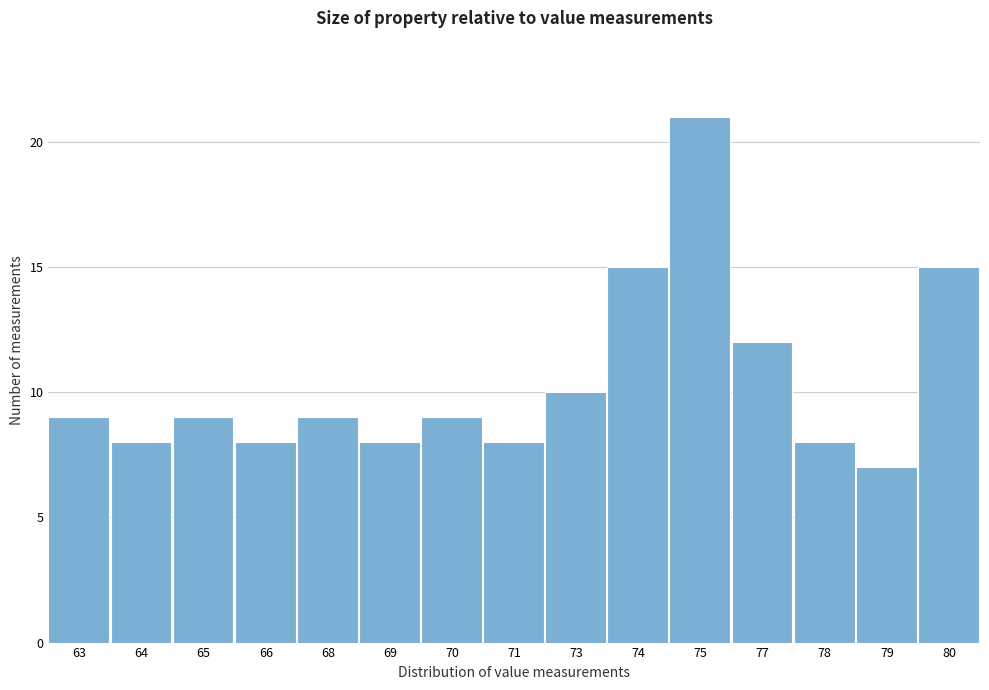

Reading right to left, extract all data points from this chart.

80=15	79=7	78=8	77=12	75=21	74=15	73=10	71=8	70=9	69=8	68=9	66=8	65=9	64=8	63=9